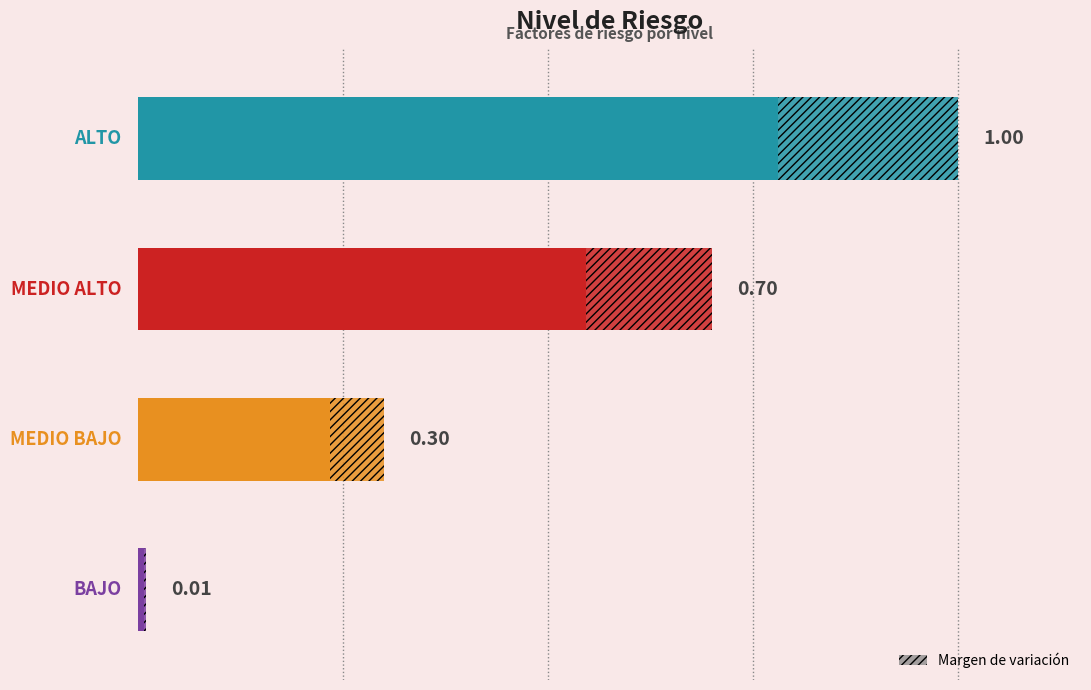

How many categories are shown in the chart?

4